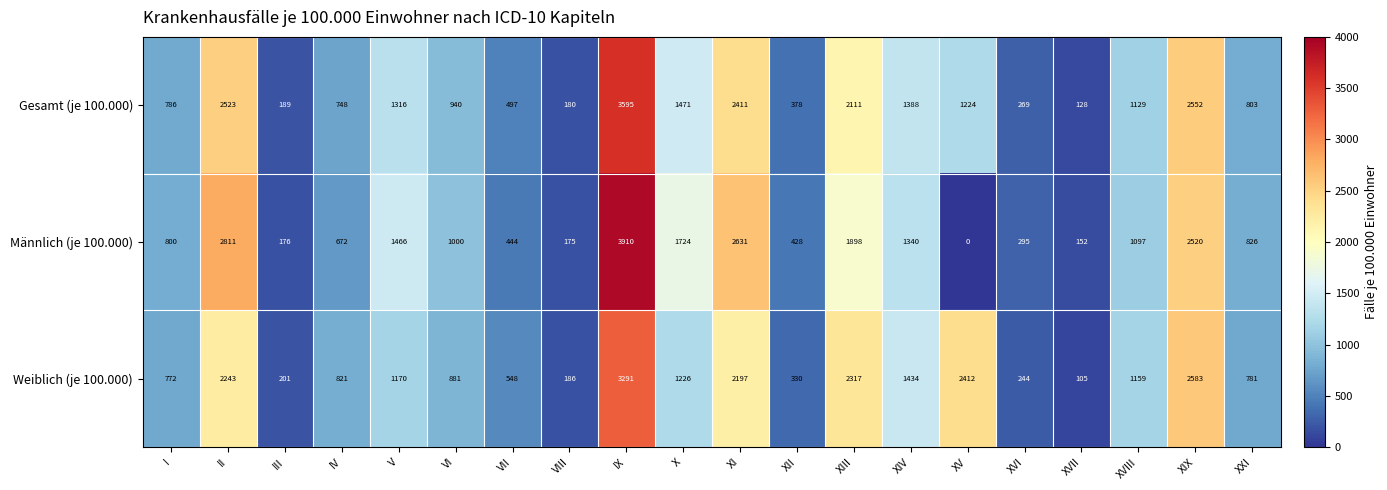

Count the number of data series in this chart.

3